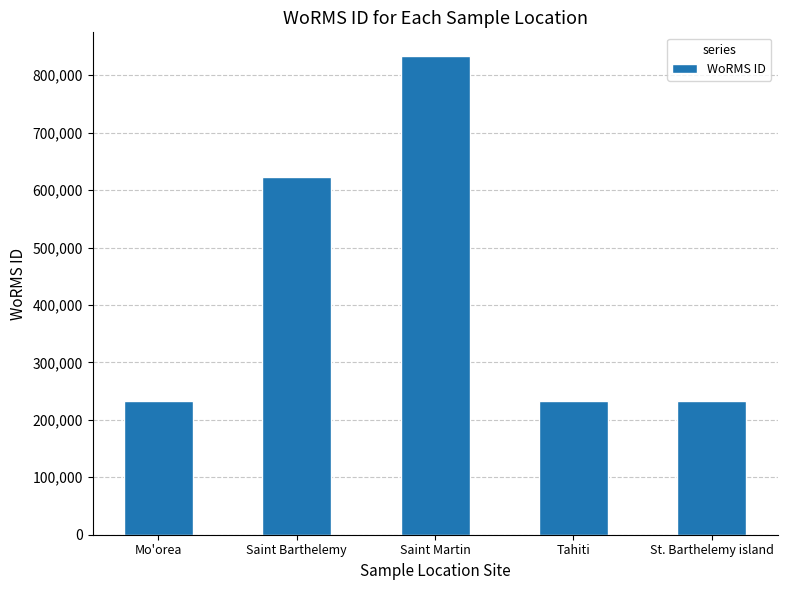

At which category does the chart reach its peak across all series?

Saint Martin